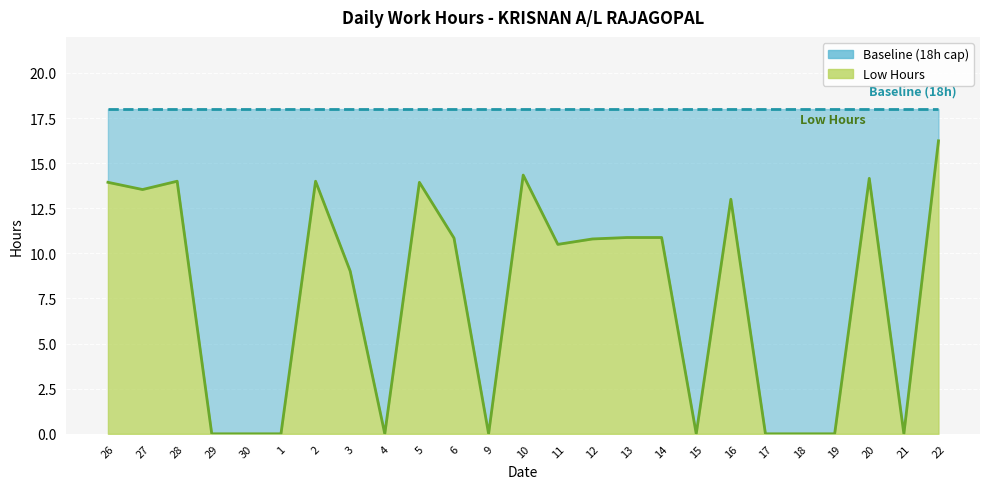

What is the difference between the values at 1 and 12?

10.8